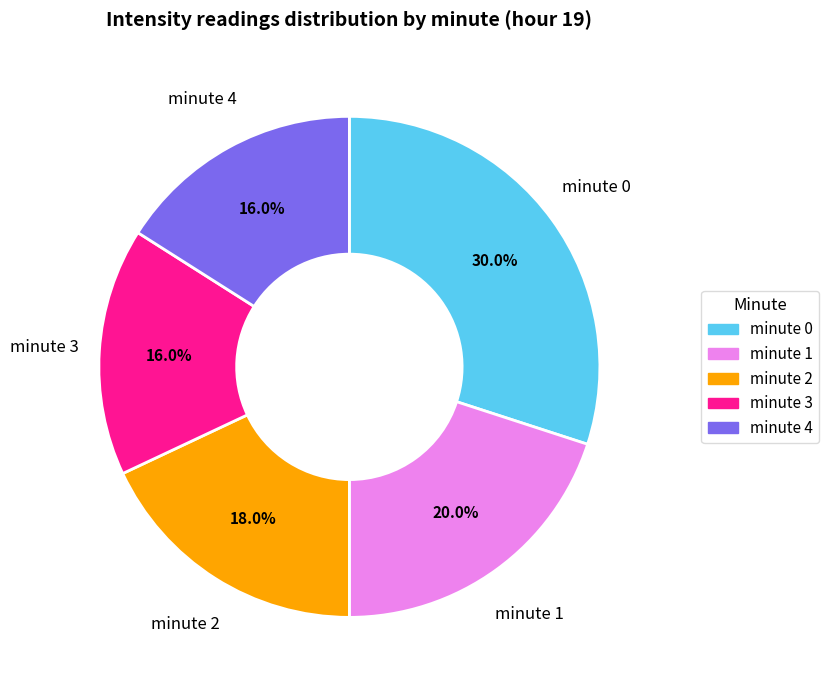

Approximately how many times larger is the value at minute 4 compared to minute 1?

0.8